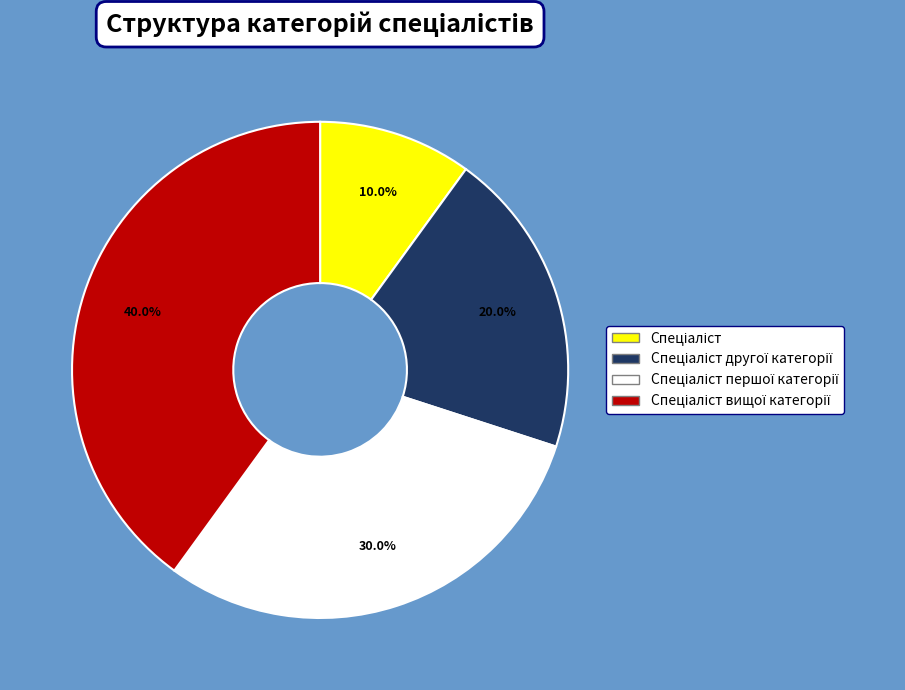

Does any single category account for the majority?

No